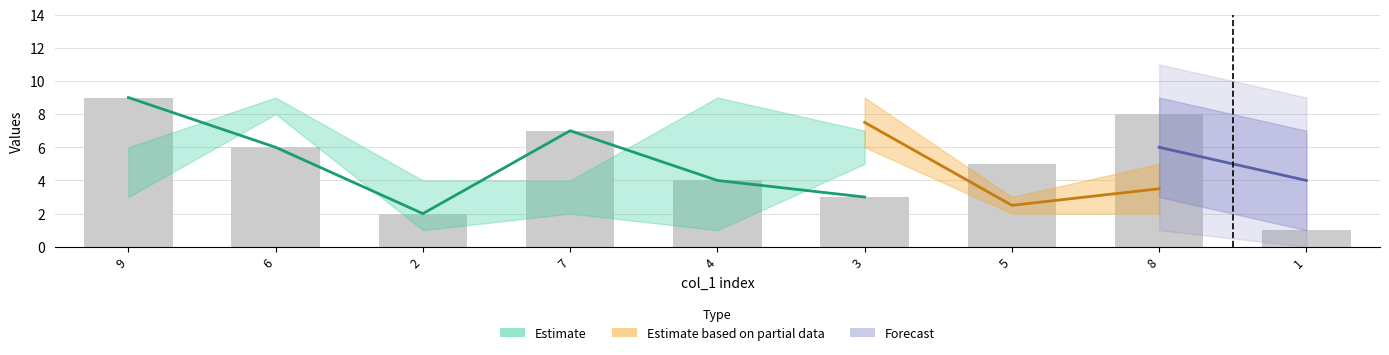

At which category does the chart reach its peak across all series?

9